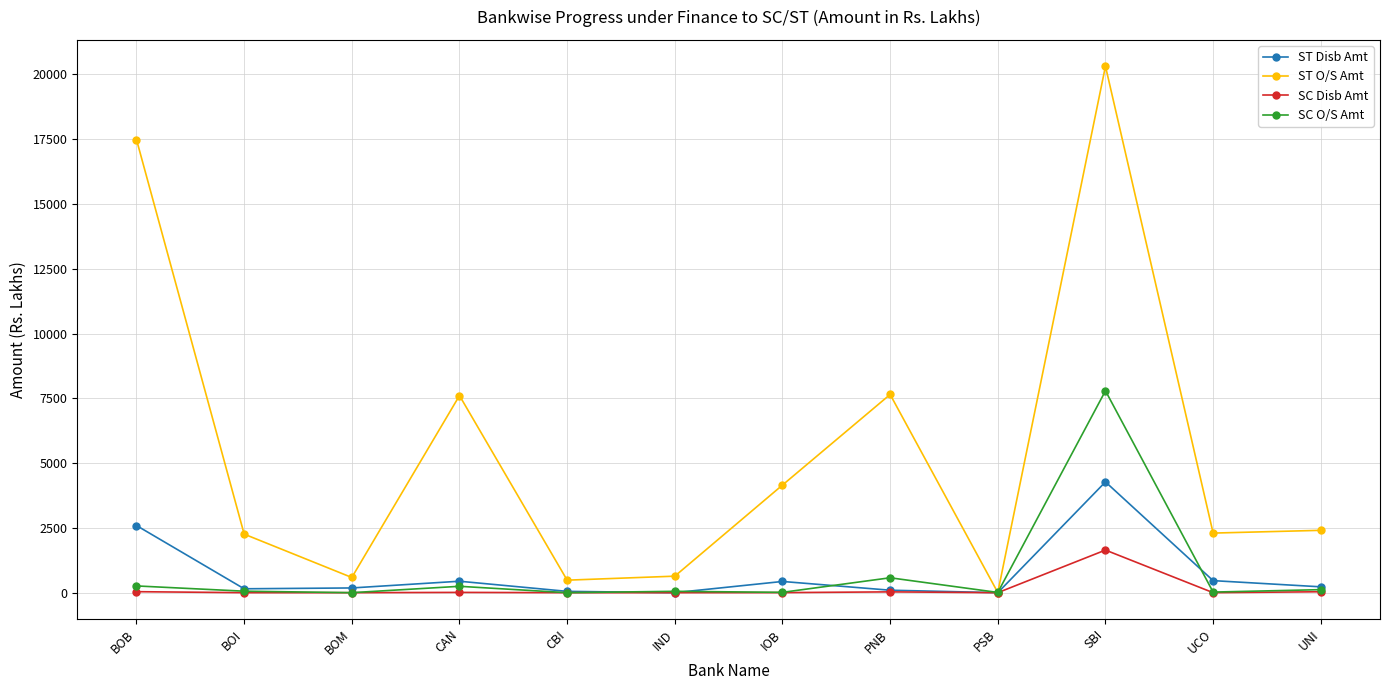

Which series has the largest total across all categories?

ST O/S Amt